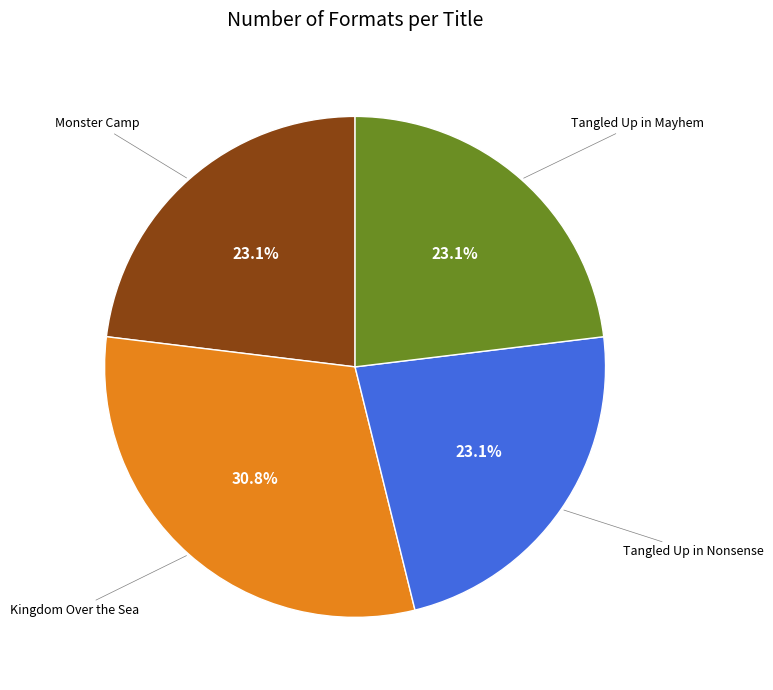

Is there a majority slice in this chart?

No